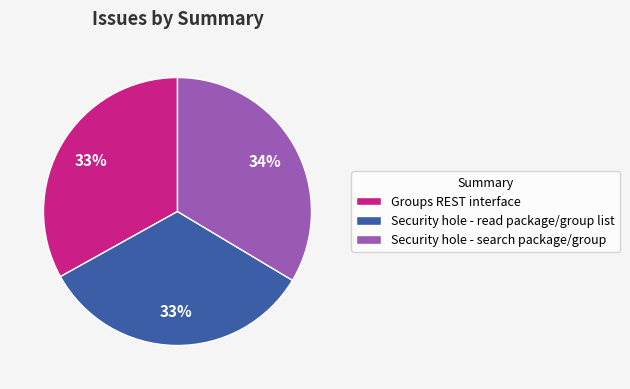

What is the ratio of the value at Security hole - read package/group list to the value at Groups REST interface?

1.0